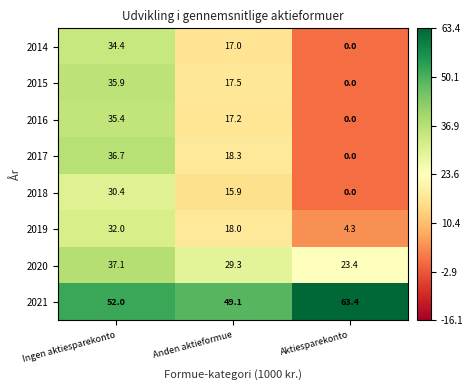

Count the number of categories in the chart.

3